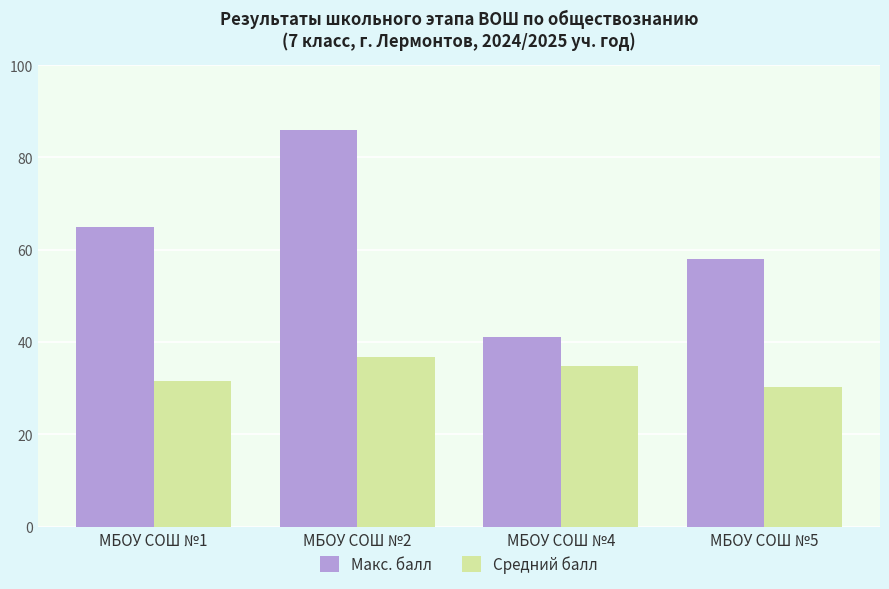

What value does the Макс. балл series have at МБОУ СОШ №2?

86.0